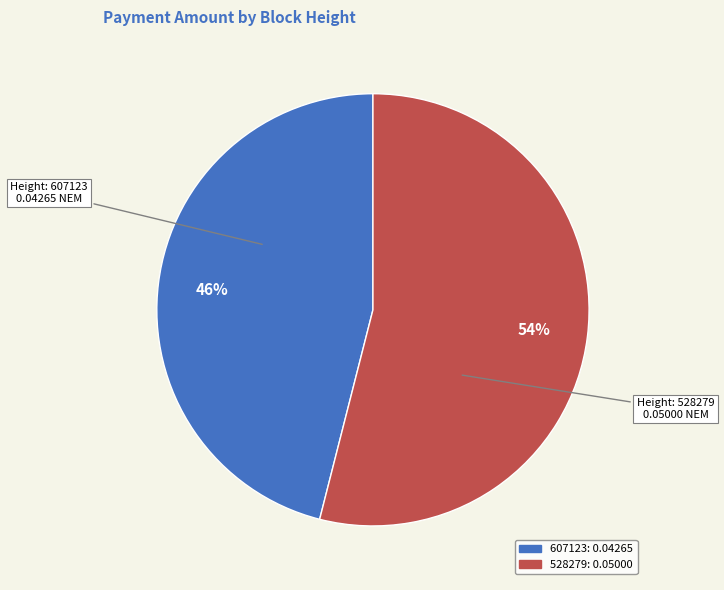

Between 528279 and 607123, which is larger?

528279